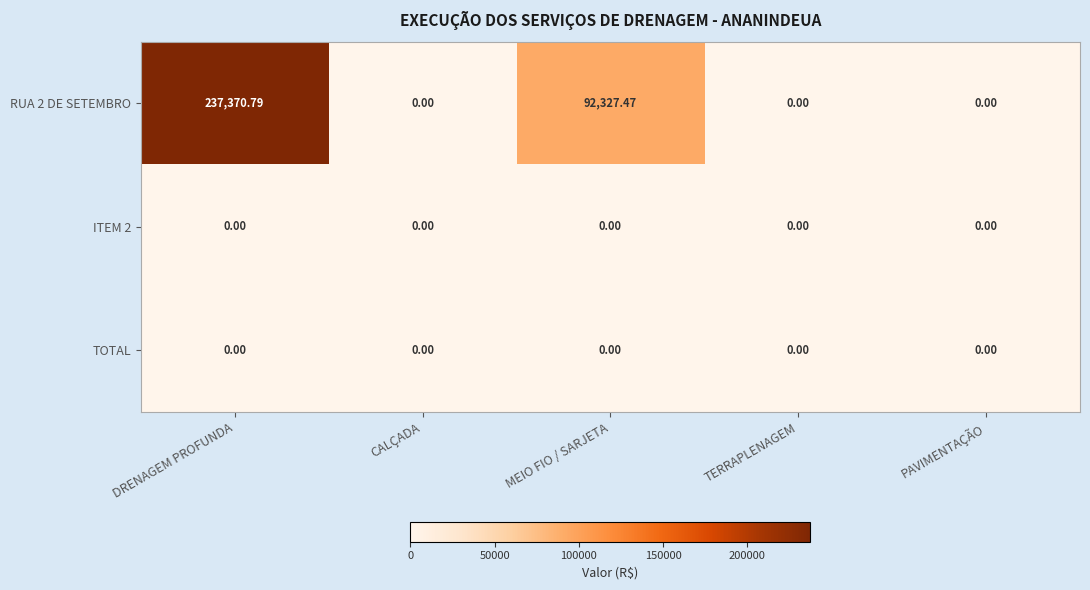

Where is RUA 2 DE SETEMBRO nearest to the value 118685?

MEIO FIO / SARJETA